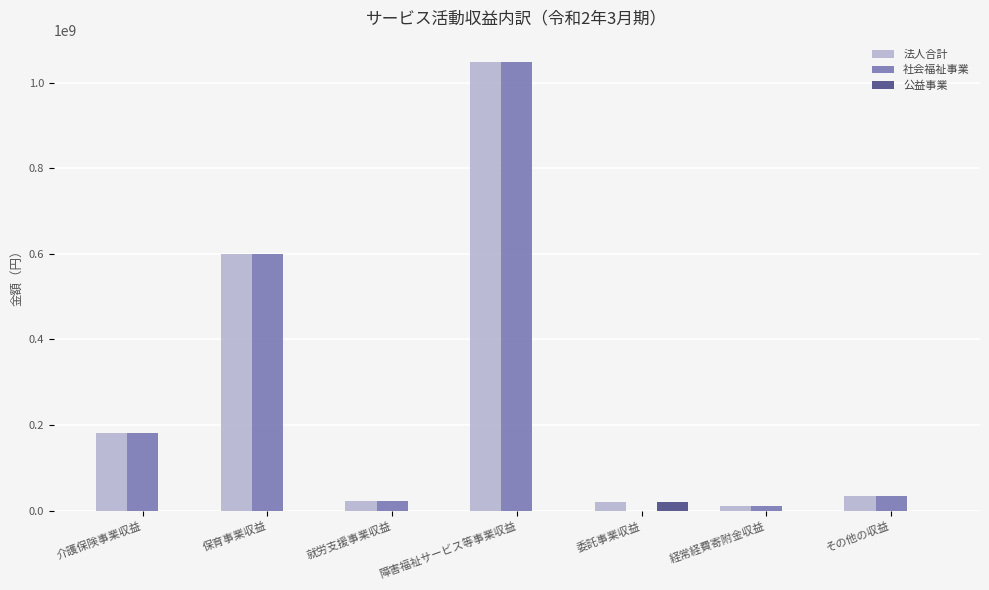

What is the spread (max minus min) of values at その他の収益?

34110824